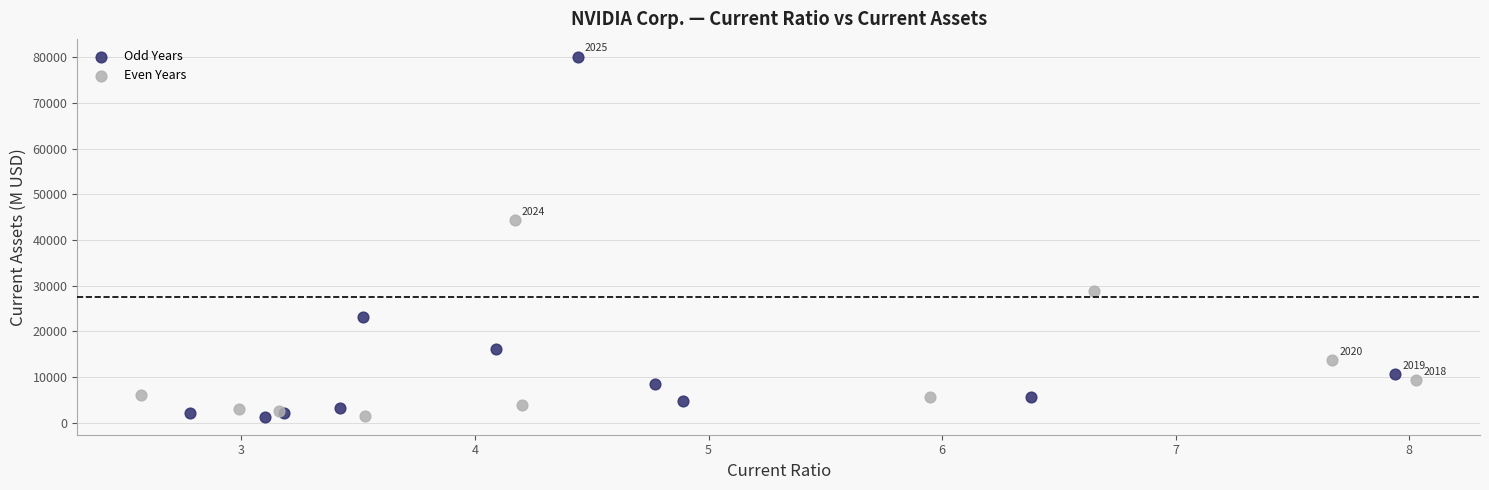

Which series reaches the maximum Y coordinate?

Odd Years